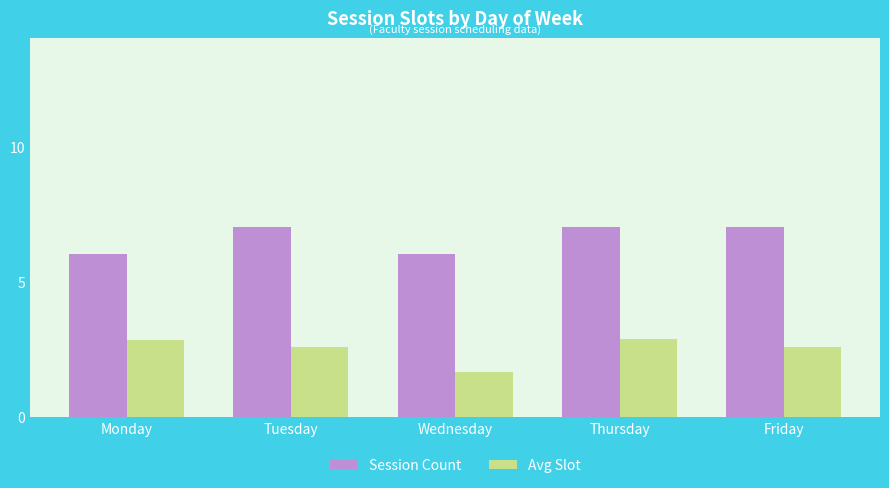

What is the value of the Avg Slot bar at the 3rd from the left?

1.7